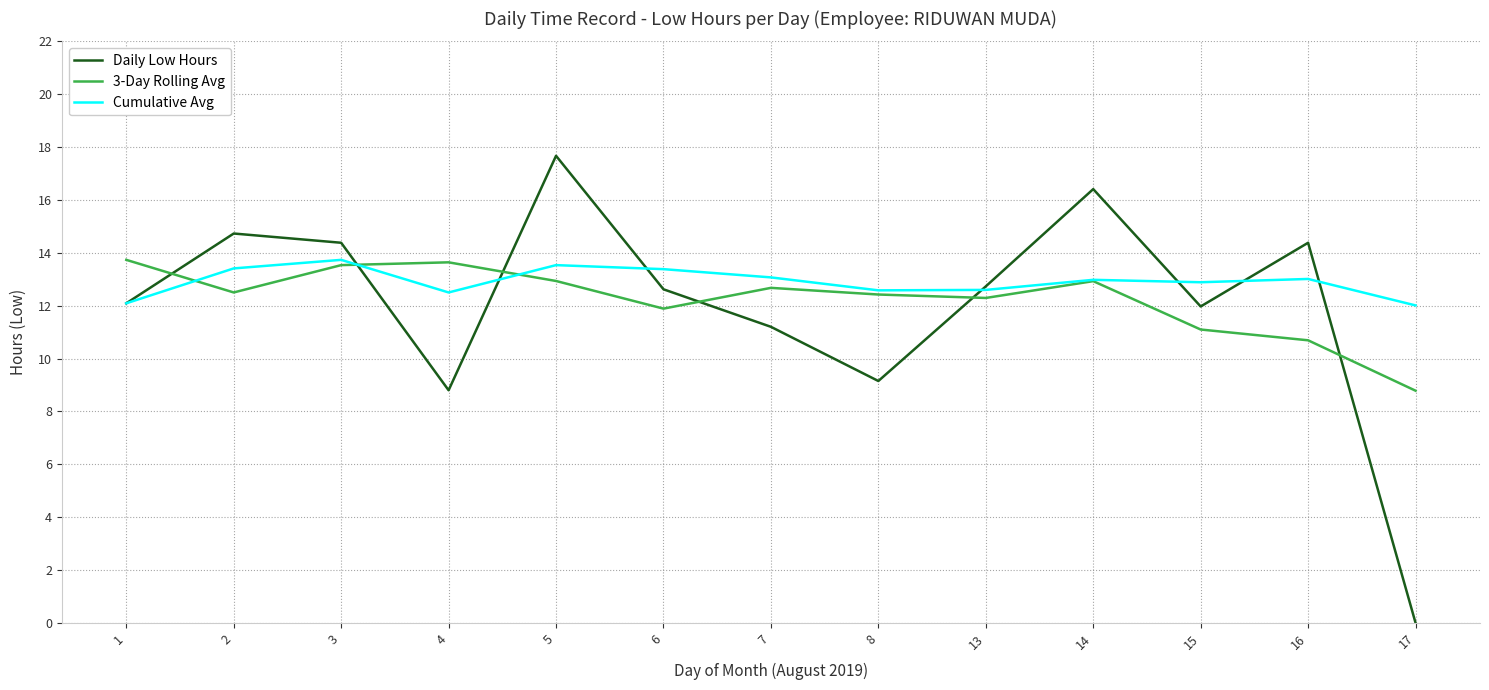

Is this an area chart (filled region under the line)?

No